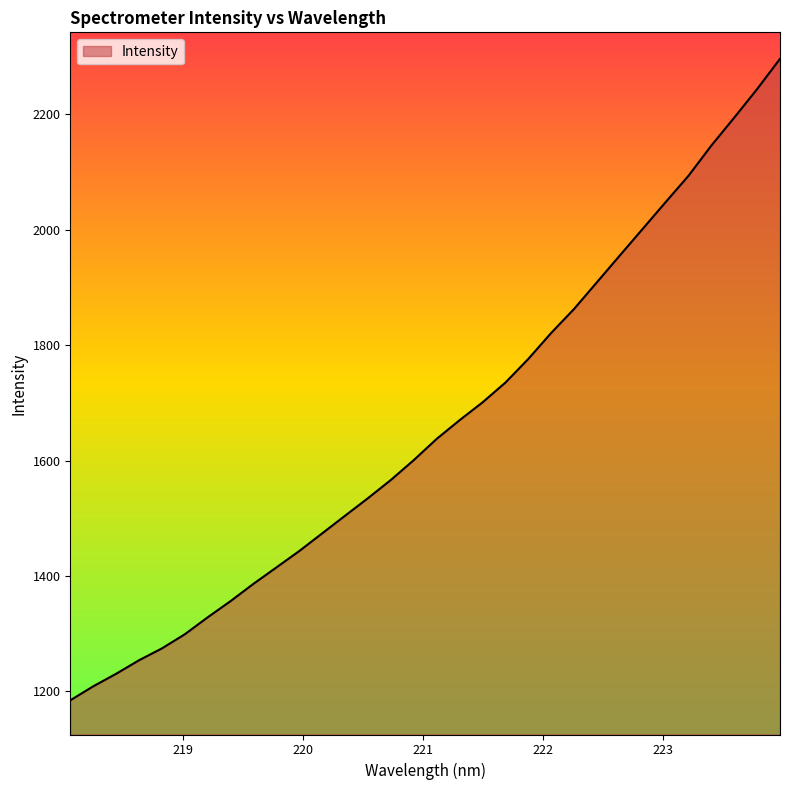

What is the greatest value displayed?

2296.4